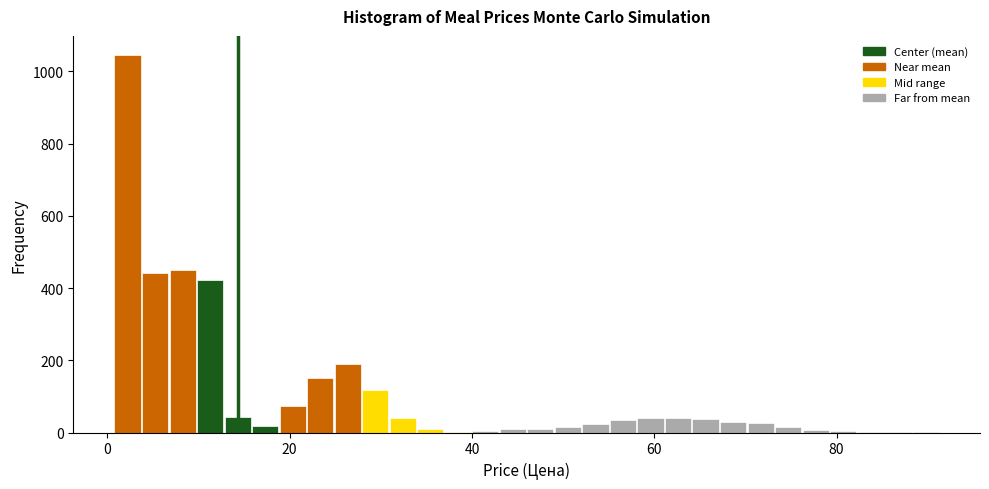

Read against the x-axis, roughly where is the centre of the tallest bar?

2